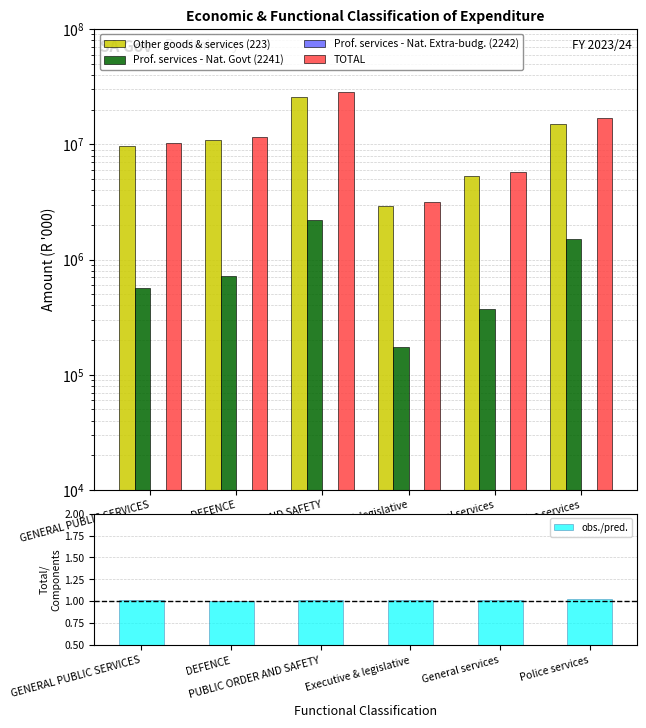

Which label corresponds to the largest value in the chart?

PUBLIC ORDER AND SAFETY